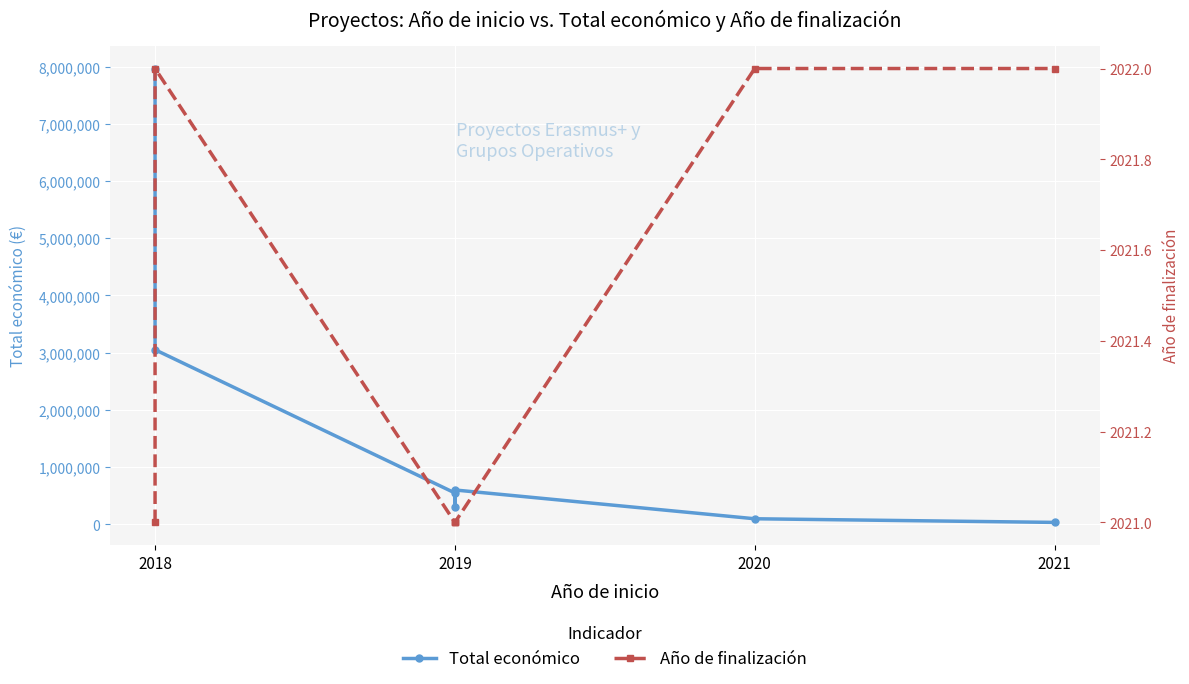

Rank the series at 2021 from lowest to highest value.

Año de finalización, Total económico